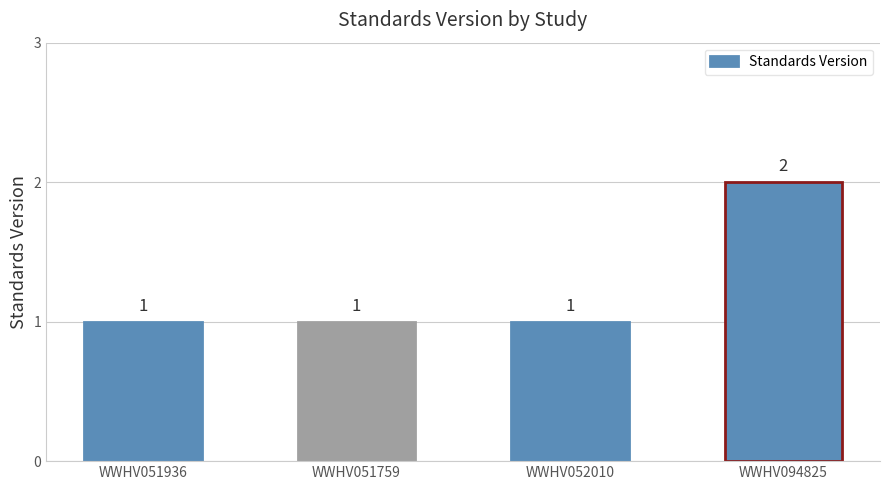

What position from the left is WWHV051759?

2